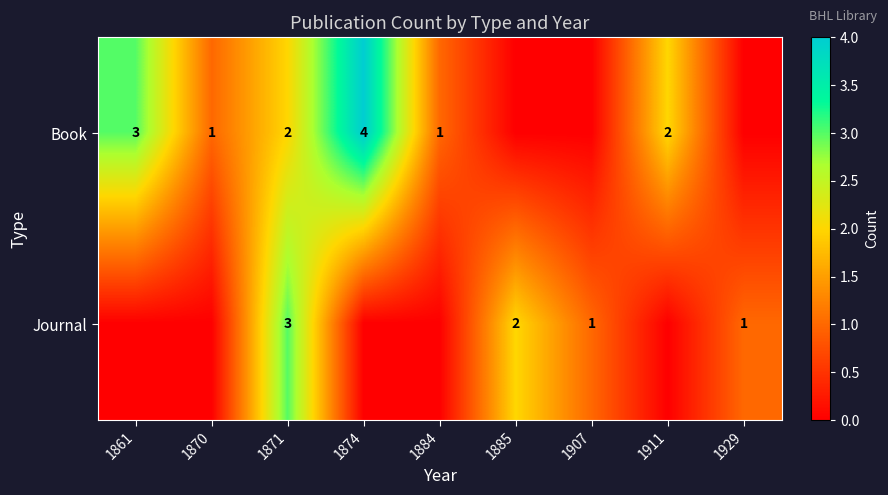

What value does the Book series have at 1861?

3